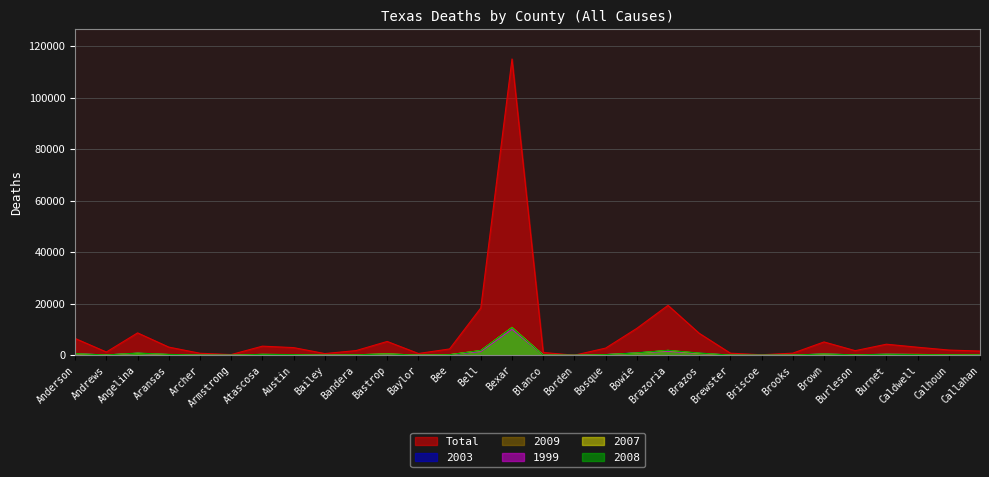

Reading right to left, transcribe all the data shown in this chart.

Total: 1641	2033	3130	4300	1793	5178	831	214	816	8536	19378	10447	2788	42	1087	114957	18356	2465	701	5366	1821	674	2984	3540	284	789	3179	8693	1272	6524
2003: 133	184	279	410	179	494	82	21	76	843	1776	998	257	4	102	10409	1619	220	61	523	169	63	258	331	26	67	263	797	108	590
2009: 168	198	302	404	196	437	73	15	62	863	1889	919	235	6	110	10893	1791	211	54	558	173	56	284	352	29	64	321	846	115	612
1999: 147	176	279	350	141	464	101	23	69	678	1540	910	255	6	79	10108	1463	204	67	371	146	60	244	303	31	75	287	779	119	601
2007: 148	203	328	363	170	467	85	19	65	750	1882	879	272	4	103	10713	1836	249	59	555	190	58	244	338	33	61	279	764	125	545
2008: 162	188	257	393	172	514	85	28	85	839	1930	936	251	2	111	10722	1863	223	56	518	178	50	260	368	15	79	346	847	130	622